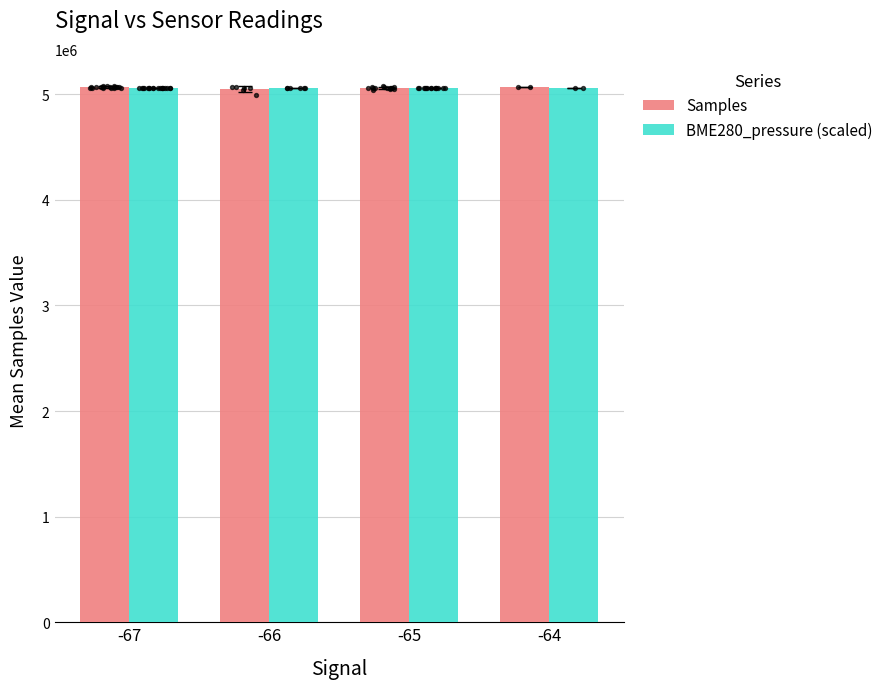

What is the total value across all series at -67?

10129528.8